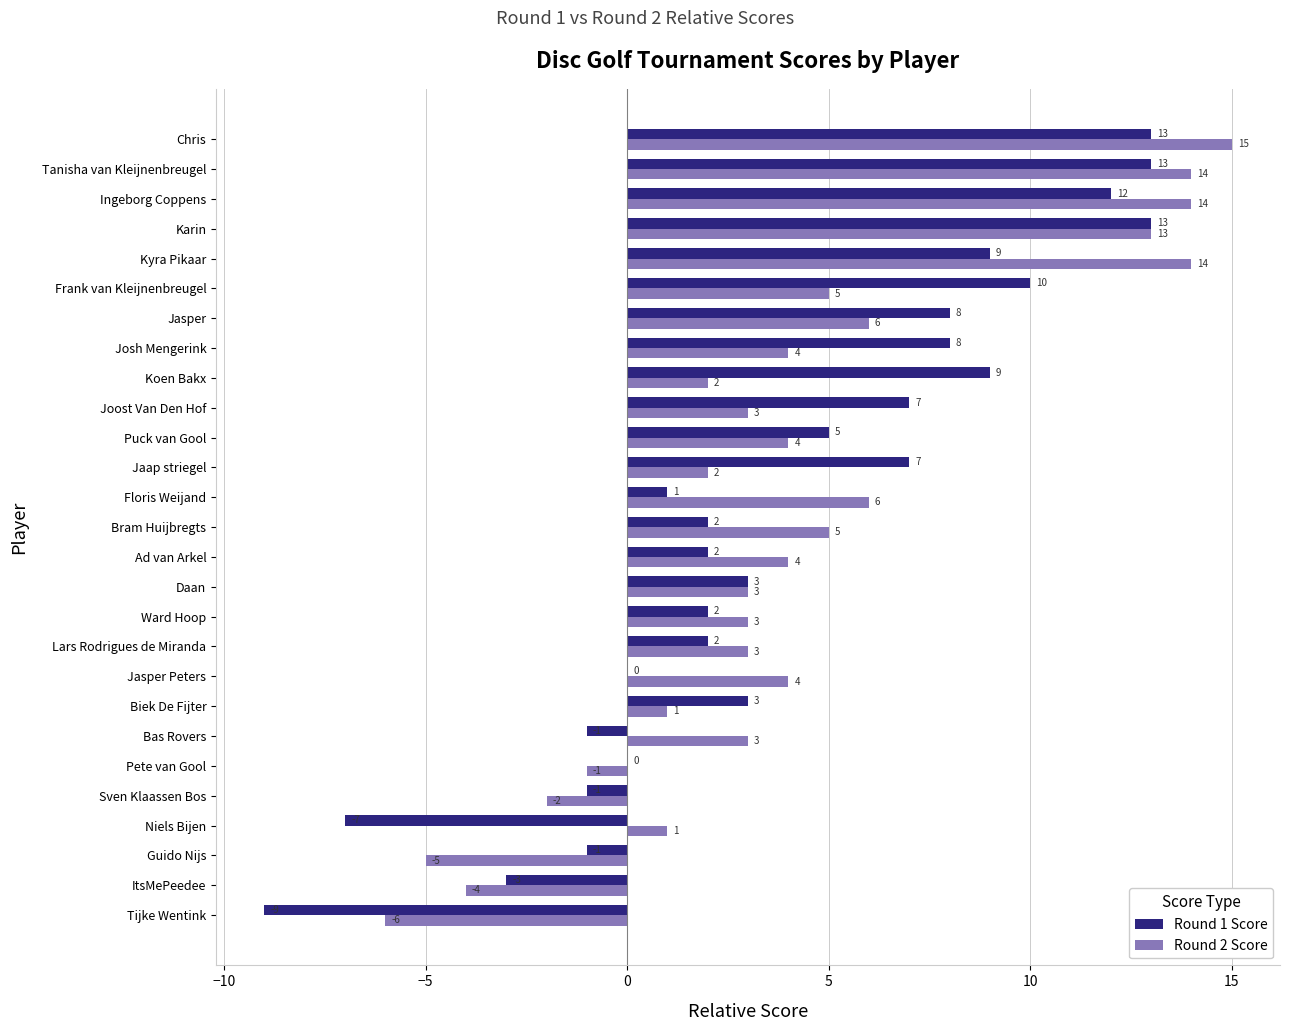

What is the approximate value of Round 2 Score at Lars Rodrigues de Miranda, to the nearest 5?

5